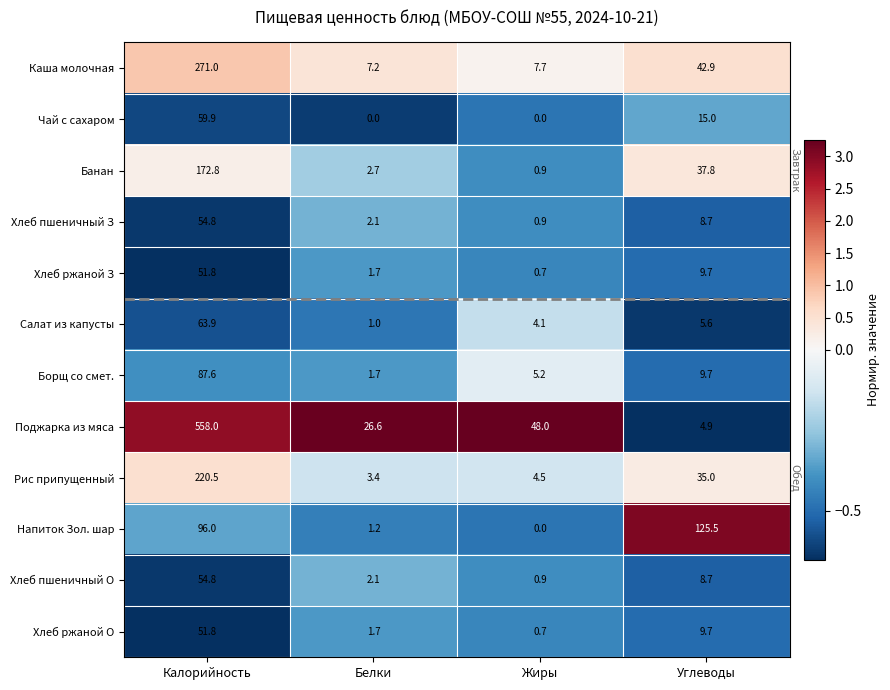

The value of Хлеб ржаной О at Углеводы is 15.9. True or false?

False